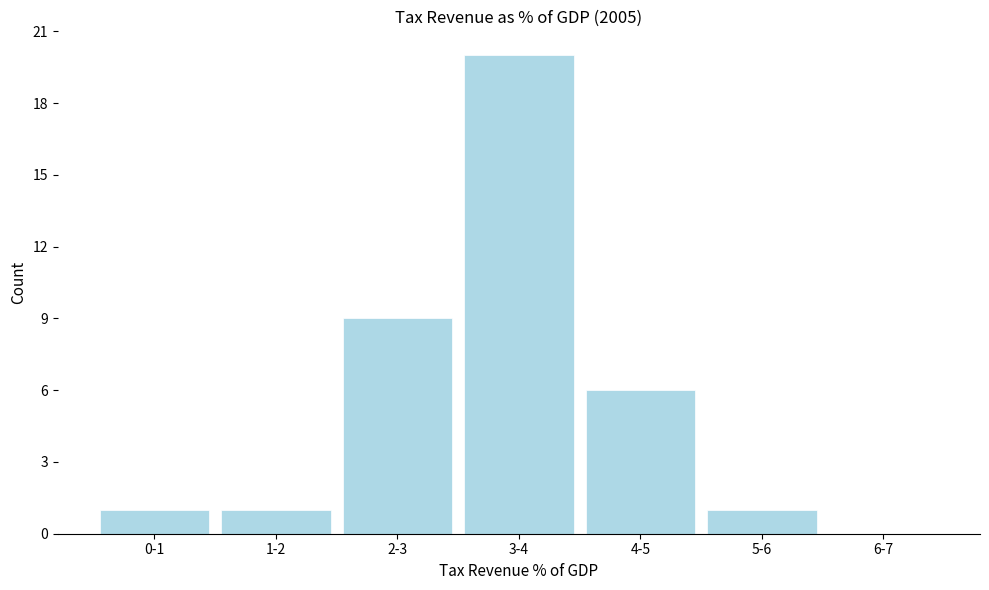

Reading right to left, what are all the values shown in this chart?

6-7=0	5-6=1	4-5=6	3-4=20	2-3=9	1-2=1	0-1=1